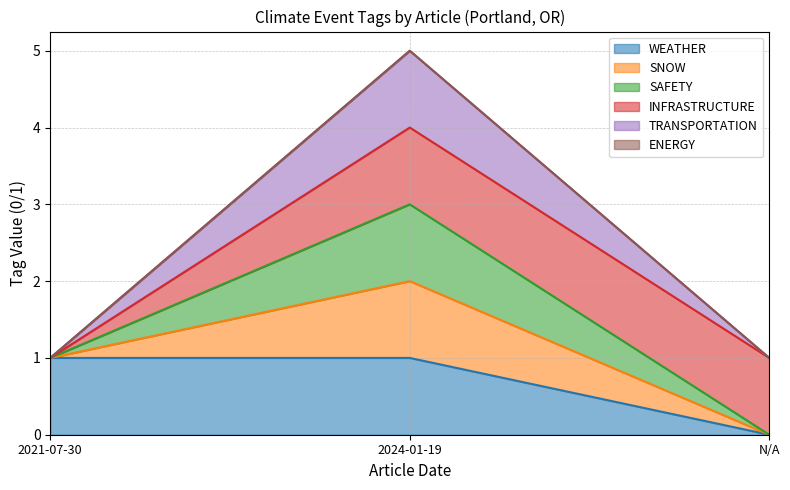

The value of SAFETY at 2021-07-30 is 1. True or false?

False